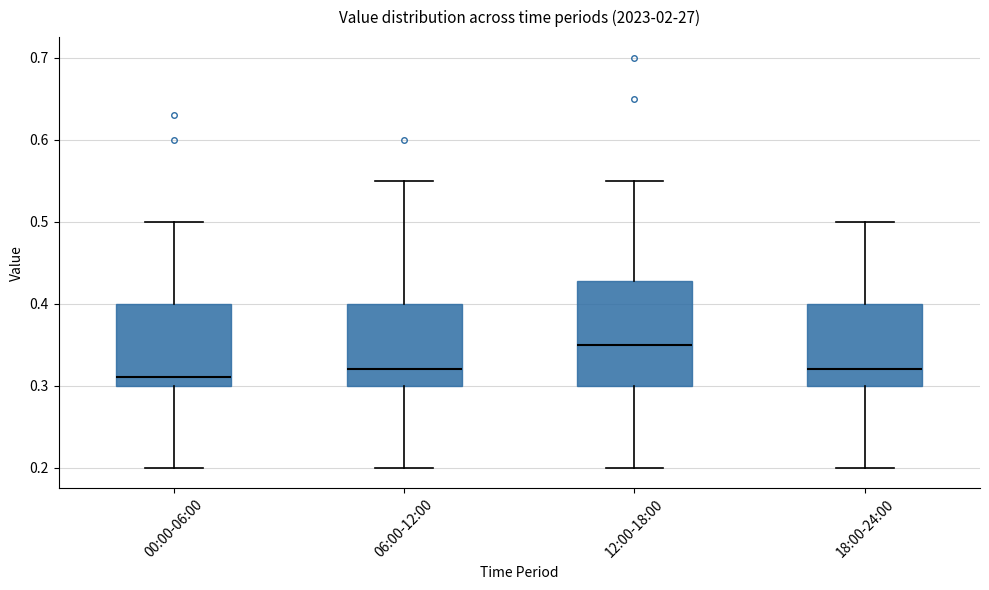

Reading left to right, transcribe this box plot: for each box, give where its median line is, the range the box spans, and where its two whiskers end, as read against the y-axis. The values are not printed on the chart, so give them approximately, as read against the axis.

00:00-06:00: median 0.31, box 0.30 to 0.40, whiskers 0.20 to 0.50
06:00-12:00: median 0.32, box 0.30 to 0.40, whiskers 0.20 to 0.55
12:00-18:00: median 0.35, box 0.30 to 0.43, whiskers 0.20 to 0.55
18:00-24:00: median 0.32, box 0.30 to 0.40, whiskers 0.20 to 0.50